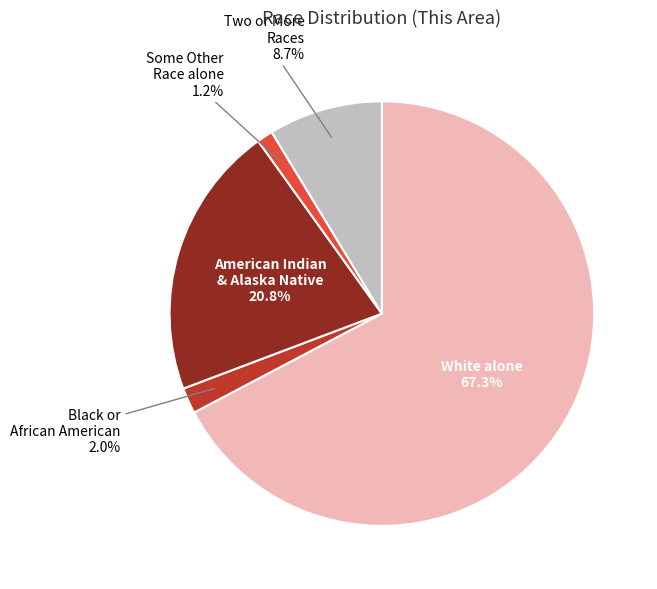

Does any single category account for the majority?

Yes